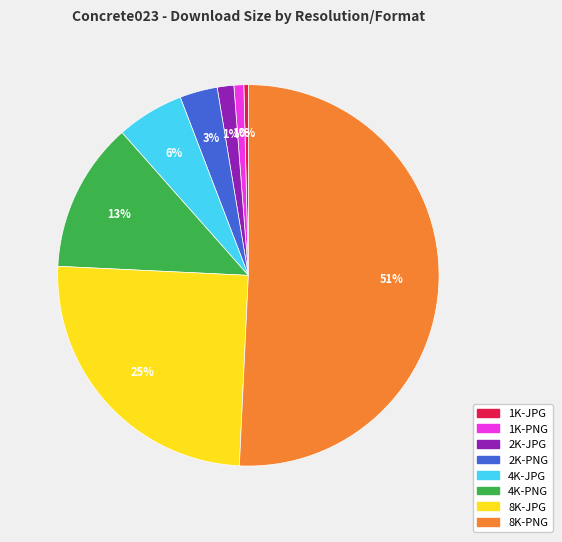

Which has a higher value, 4K-JPG or 1K-JPG?

4K-JPG